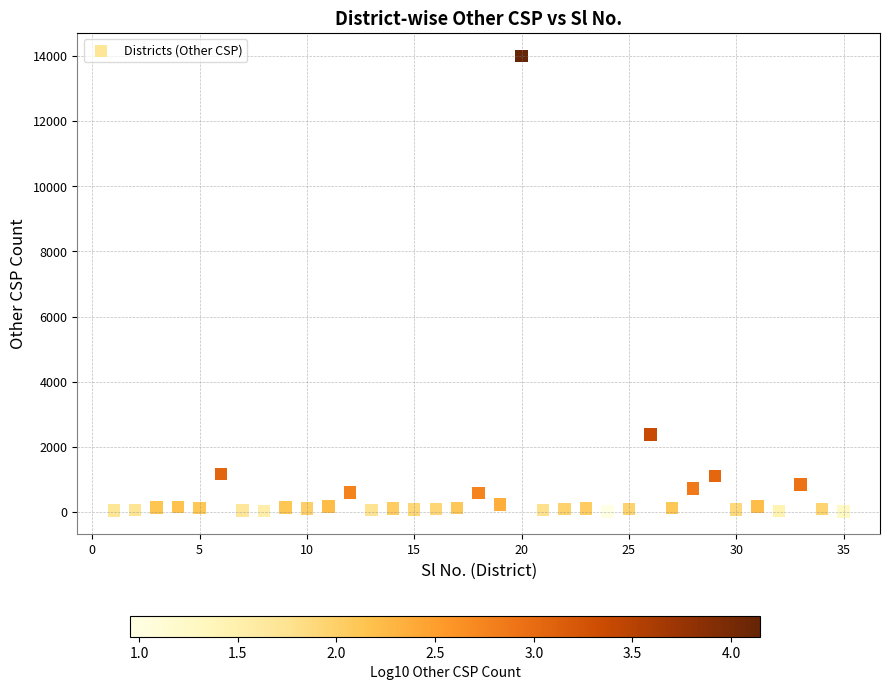

What is the range of Y values (max minus min)?

13996